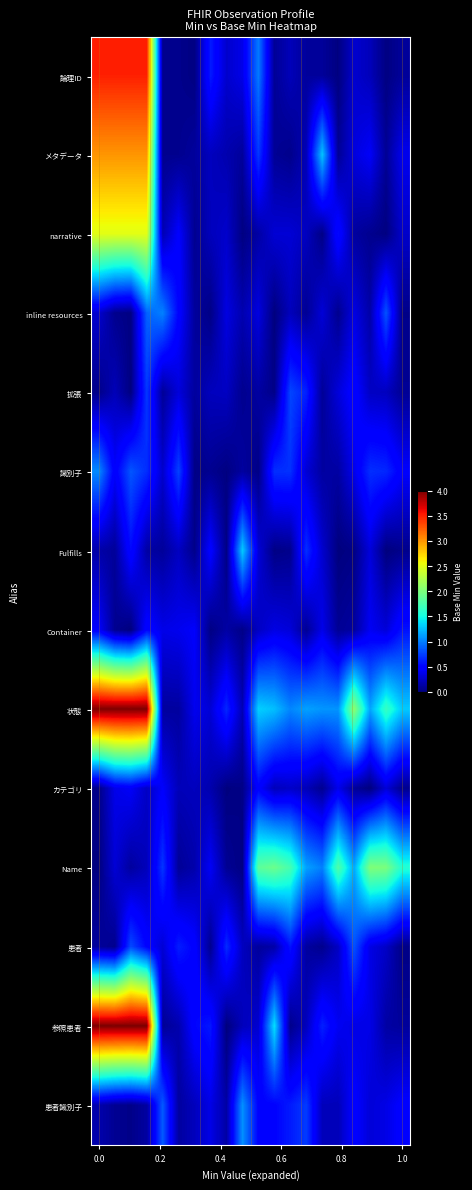

Reading right to left, transcribe all the data shown in this chart.

論理ID: 0.1	0.0	0.2	0.3	0.0	0.1	0.1	0.2	0.1	1.0	0.4	0.3	0.6	0.0	0.1	0.1	3.5	3.5	3.5	3.5
メタデータ: 0.4	0.1	0.4	0.3	0.1	1.3	0.2	0.0	0.1	0.7	0.1	0.2	0.2	0.1	0.1	0.1	3.0	3.0	3.0	3.0
narrative: 0.3	0.0	0.1	0.1	0.5	0.0	0.2	0.3	0.3	0.1	0.0	0.3	0.2	0.1	0.5	0.2	2.5	2.5	2.5	2.5
inline resources: 0.0	0.8	0.1	0.4	0.1	0.3	0.1	0.2	0.0	0.3	0.2	0.3	0.0	0.1	0.5	1.0	0.9	0.0	0.1	0.3
拡張: 0.1	0.2	0.2	0.5	0.3	0.1	0.6	0.8	0.0	0.1	0.1	0.2	0.2	0.1	0.3	0.1	0.7	0.0	0.2	0.0
識別子: 0.5	0.7	0.7	0.4	0.1	0.1	0.3	0.7	0.7	0.0	0.1	0.0	0.1	0.0	0.8	0.3	0.7	0.8	0.4	1.0
Fulfills: 0.1	0.0	0.3	0.0	0.0	0.3	0.7	0.1	0.0	0.3	1.3	0.0	0.5	0.0	0.2	0.1	0.1	0.5	0.1	0.1
Container: 0.6	0.3	0.4	0.1	0.1	0.4	0.1	0.3	0.4	0.2	0.0	0.1	0.0	0.4	0.4	0.4	0.5	0.0	0.1	0.4
状態: 1.3	1.7	1.1	2.1	1.1	1.1	1.1	1.0	1.3	1.3	0.2	0.7	0.3	0.4	0.1	0.1	4.0	4.0	4.0	4.0
カテゴリ: 0.1	0.3	0.0	0.1	0.4	0.1	0.2	0.3	0.2	0.5	0.0	0.0	0.2	0.2	0.2	0.4	0.2	0.4	0.4	0.0
Name: 1.6	2.0	2.0	1.2	1.8	1.0	1.1	1.7	1.9	1.8	0.0	0.1	0.4	0.2	0.1	0.7	0.2	0.1	0.3	0.0
患者: 0.0	0.3	0.4	0.8	0.2	0.1	0.1	0.6	0.1	0.1	0.2	0.7	0.1	0.5	0.6	0.3	0.5	0.8	0.1	0.1
参照患者: 0.1	0.1	0.4	0.4	0.4	0.6	0.2	0.0	1.4	0.3	0.2	0.0	0.6	0.5	0.2	0.1	4.0	4.0	4.0	4.0
患者識別子: 0.5	0.4	0.3	0.5	0.2	0.2	0.7	0.6	0.5	0.5	1.1	0.1	0.4	0.2	0.1	0.9	0.1	0.0	0.1	0.2